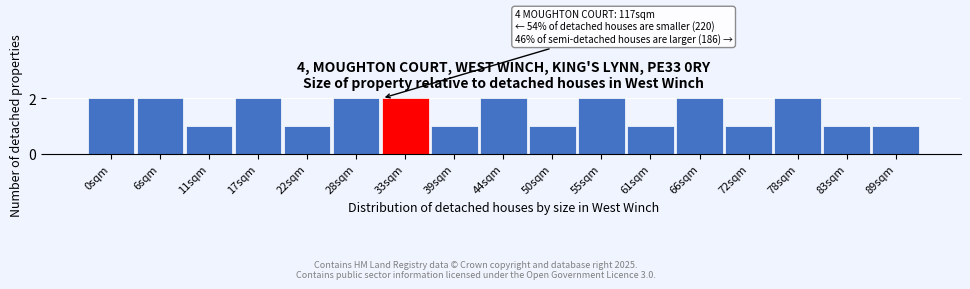

Reading right to left, transcribe all the data shown in this chart.

1	1	2	1	2	1	2	1	2	1	2	2	1	2	1	2	2